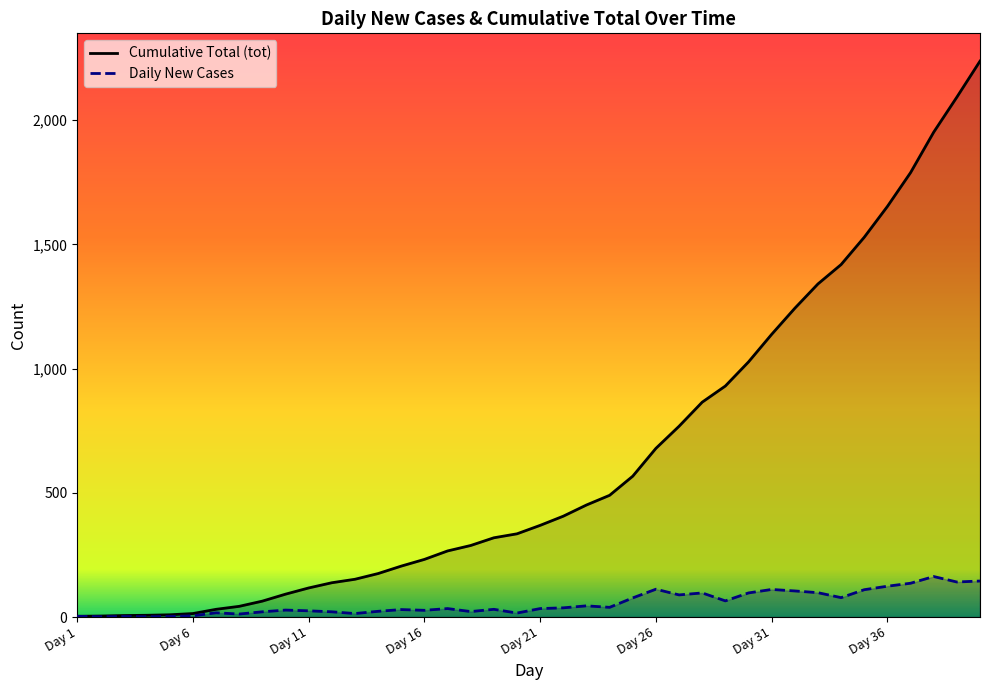

Reading right to left, list all the values displayed in this chart.

Cumulative Total (tot): 2238	2093	1952	1789	1653	1529	1419	1341	1243	1138	1027	930	865	768	679	567	490	451	406	369	335	319	288	266	232	205	175	152	138	117	92	64	43	31	14	9	7	6	4	3
Daily New Cases: 145	141	163	136	124	110	78	98	105	111	97	65	97	89	112	77	39	45	37	34	16	31	22	34	27	30	23	14	21	25	28	21	12	17	5	2	1	2	1	3